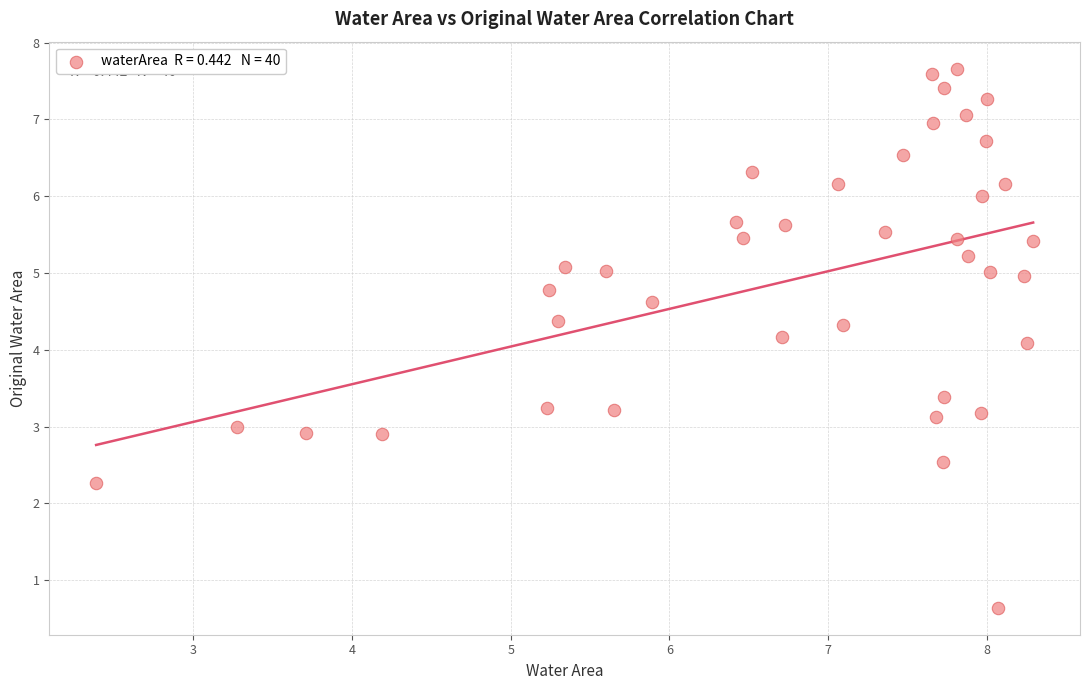

What is the range of Y values (max minus min)?

7.0